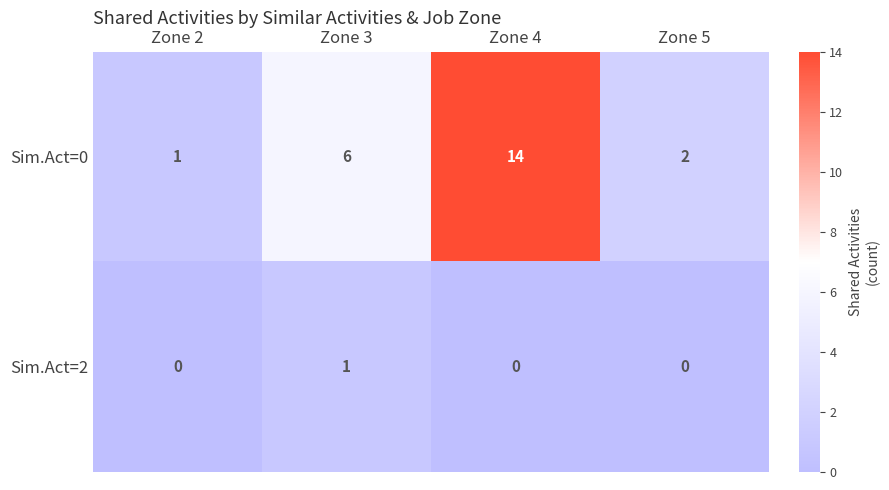

How many distinct data groups are displayed?

2